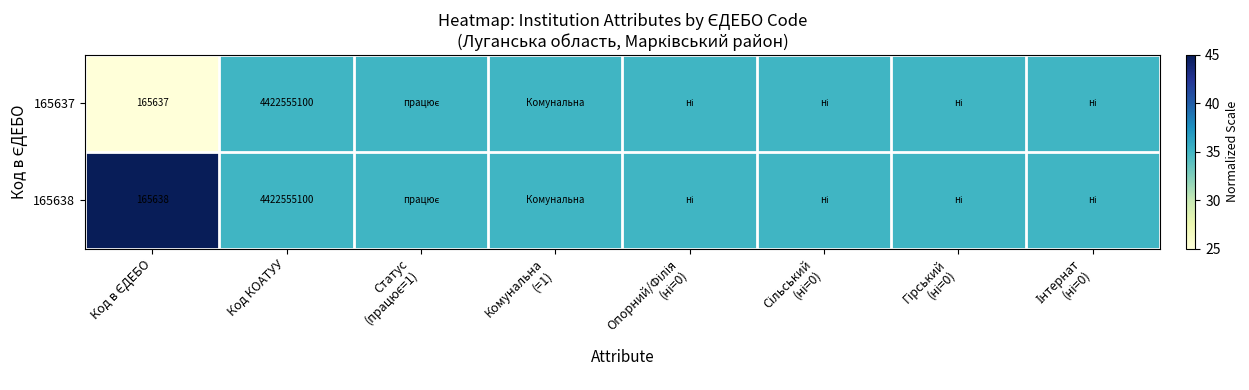

What is the sum of the 165637 values at Код КОАТУУ and Сільський (ні=0)?

70